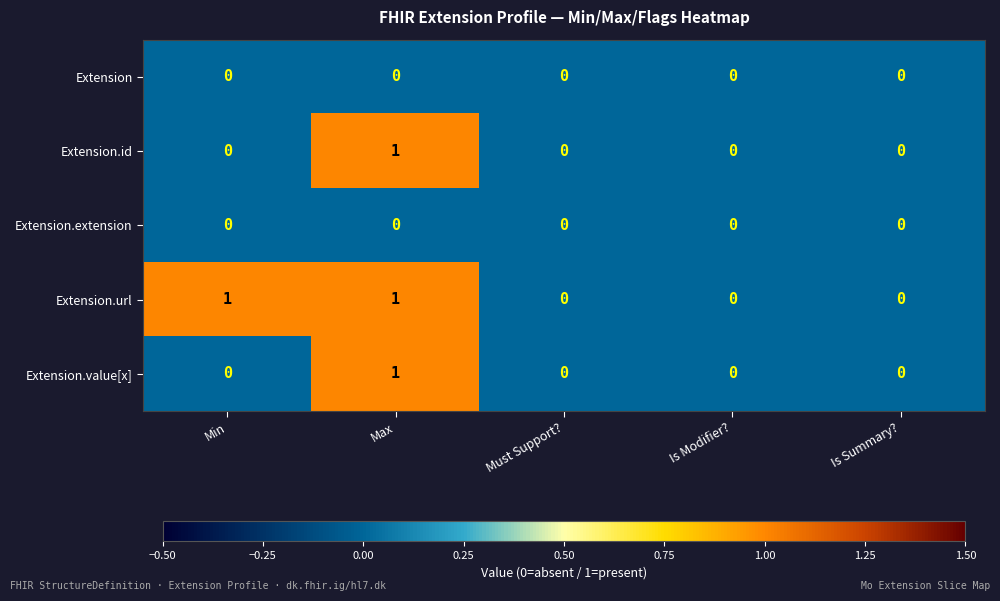

Which series changed the most between Min and Is Summary??

Extension.url